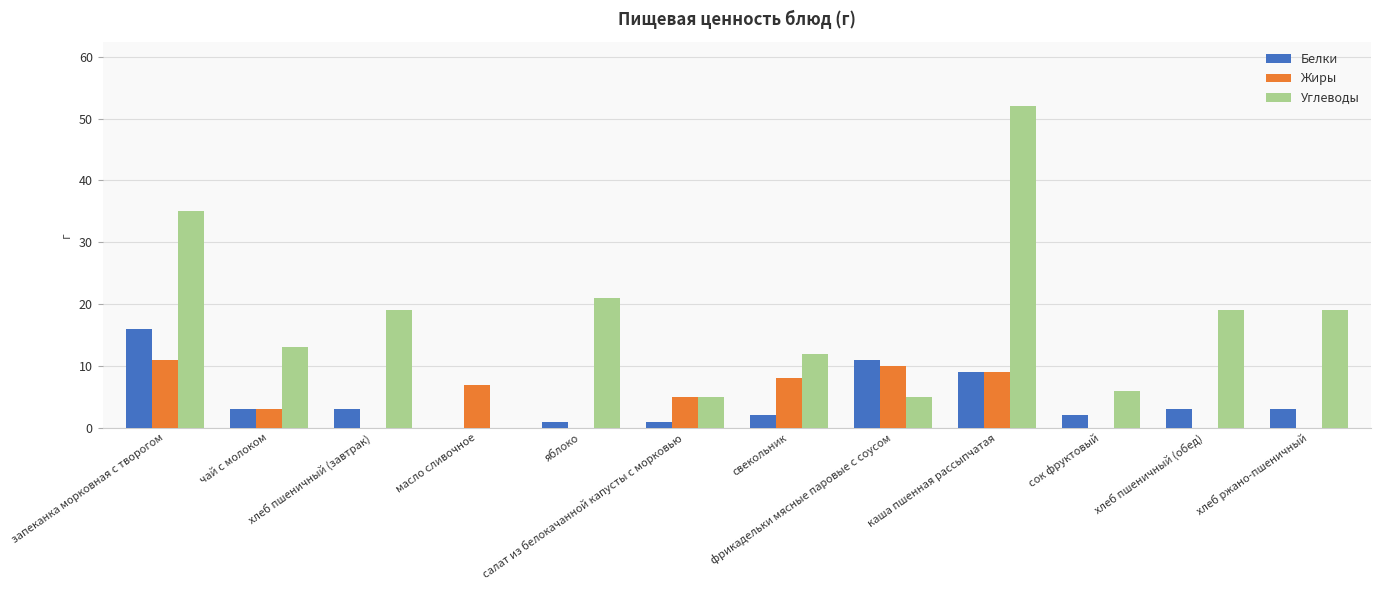

What is the sum of all Жиры values?

53